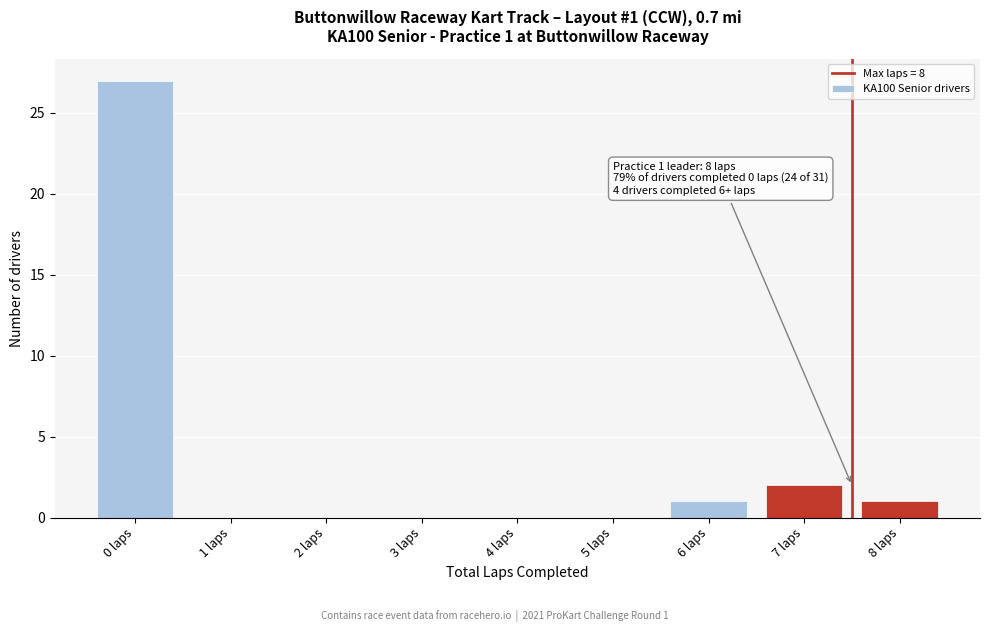

Reading left to right, what are all the values shown in this chart?

0 laps=27	1 laps=0	2 laps=0	3 laps=0	4 laps=0	5 laps=0	6 laps=1	7 laps=2	8 laps=1